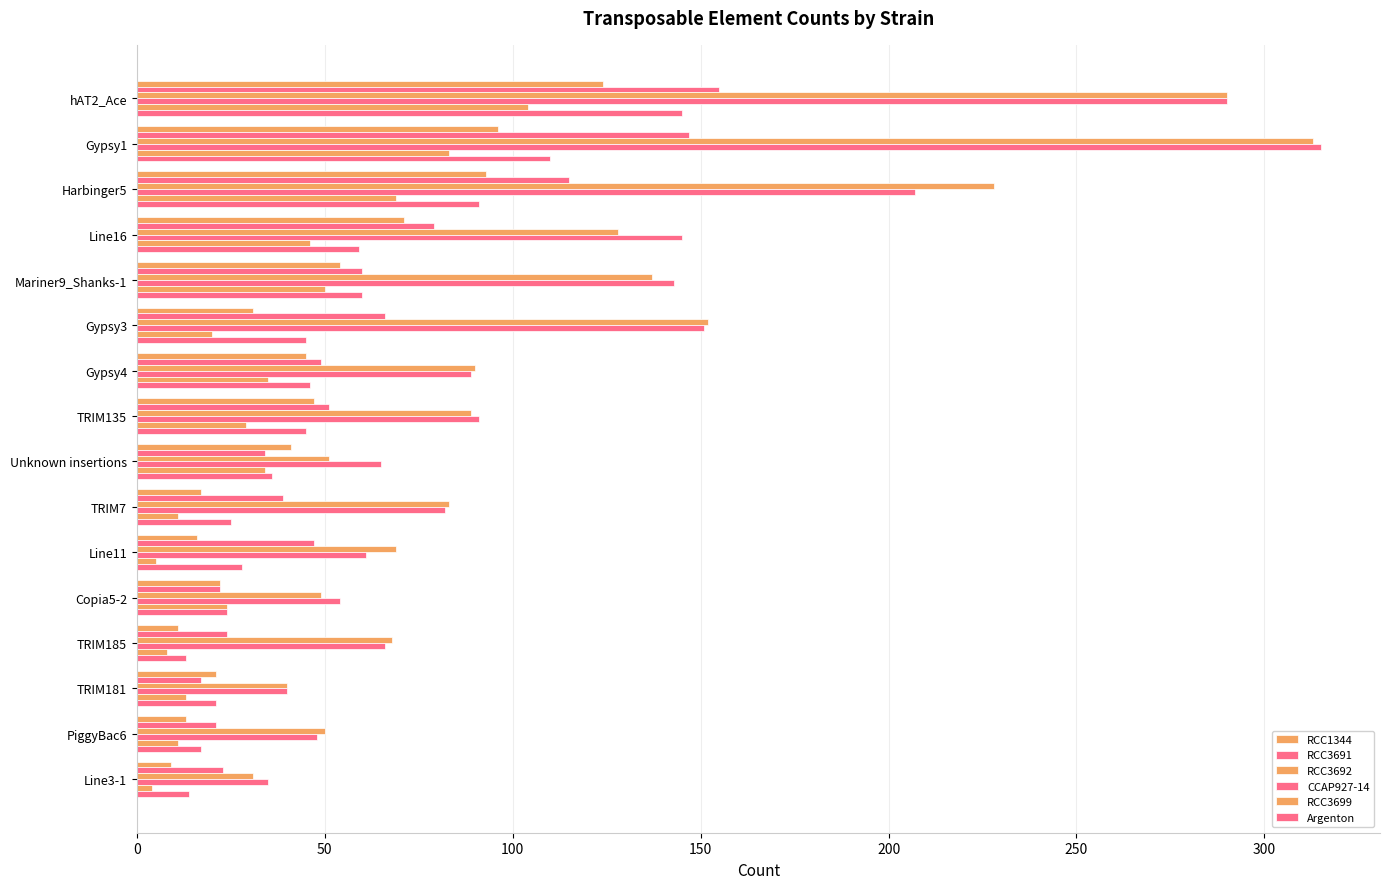

How many distinct data groups are displayed?

6